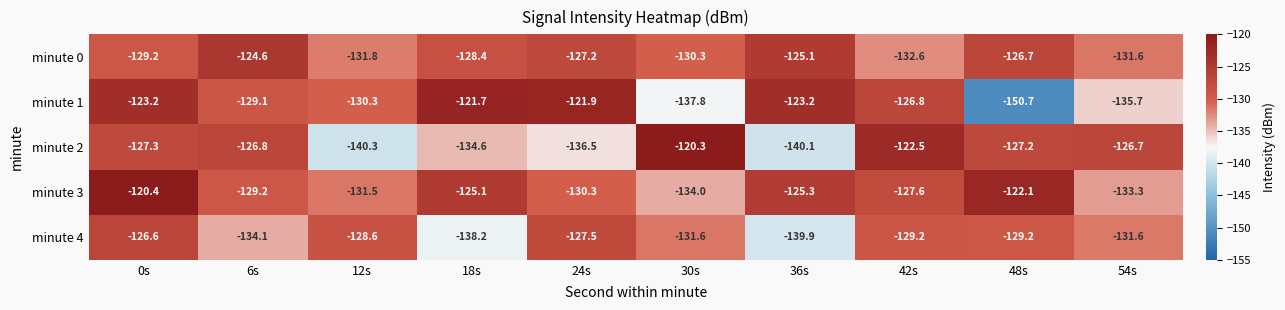

The value of minute 4 at 12s is -128.6. True or false?

True